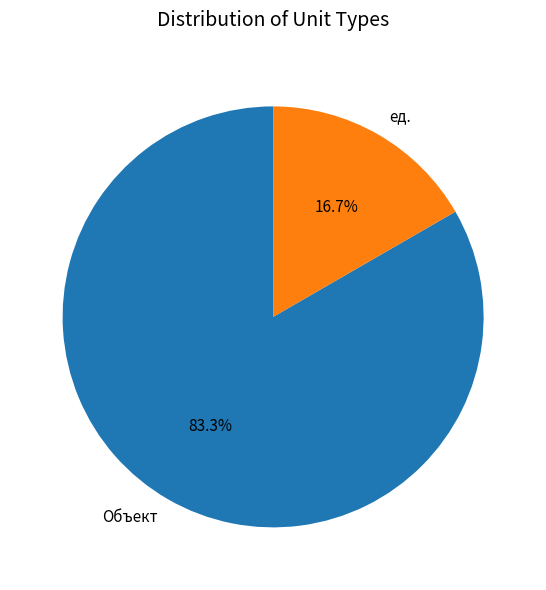

Approximately how many times larger is the value at ед. compared to Объект?

0.2